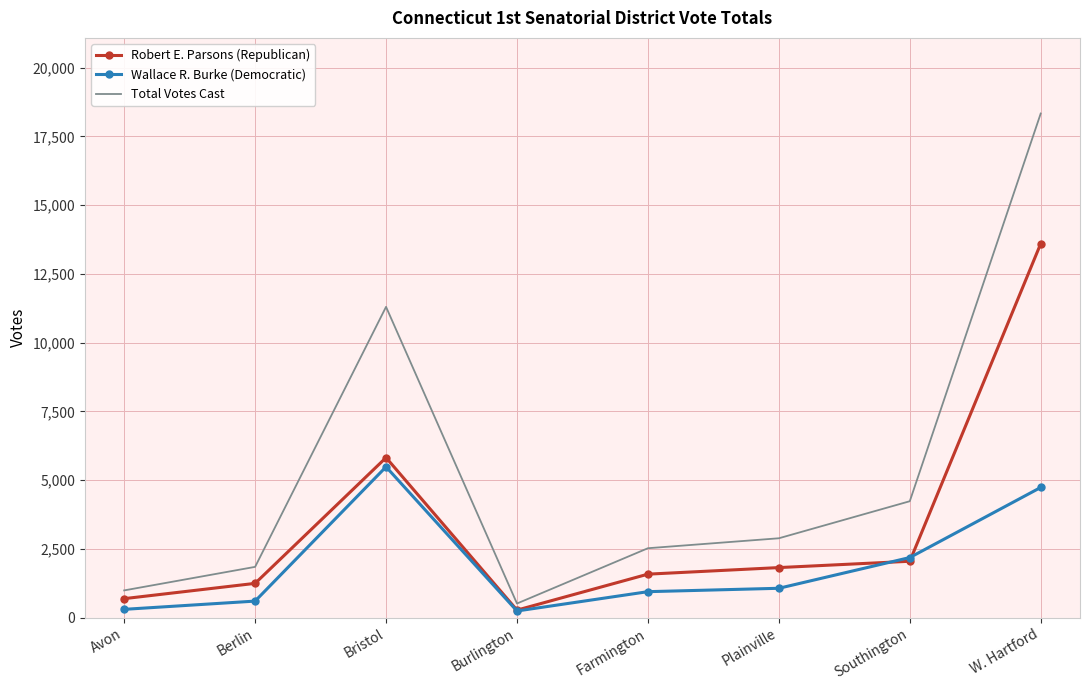

True or false: Total Votes Cast and Robert E. Parsons (Republican) intersect in this chart.

False